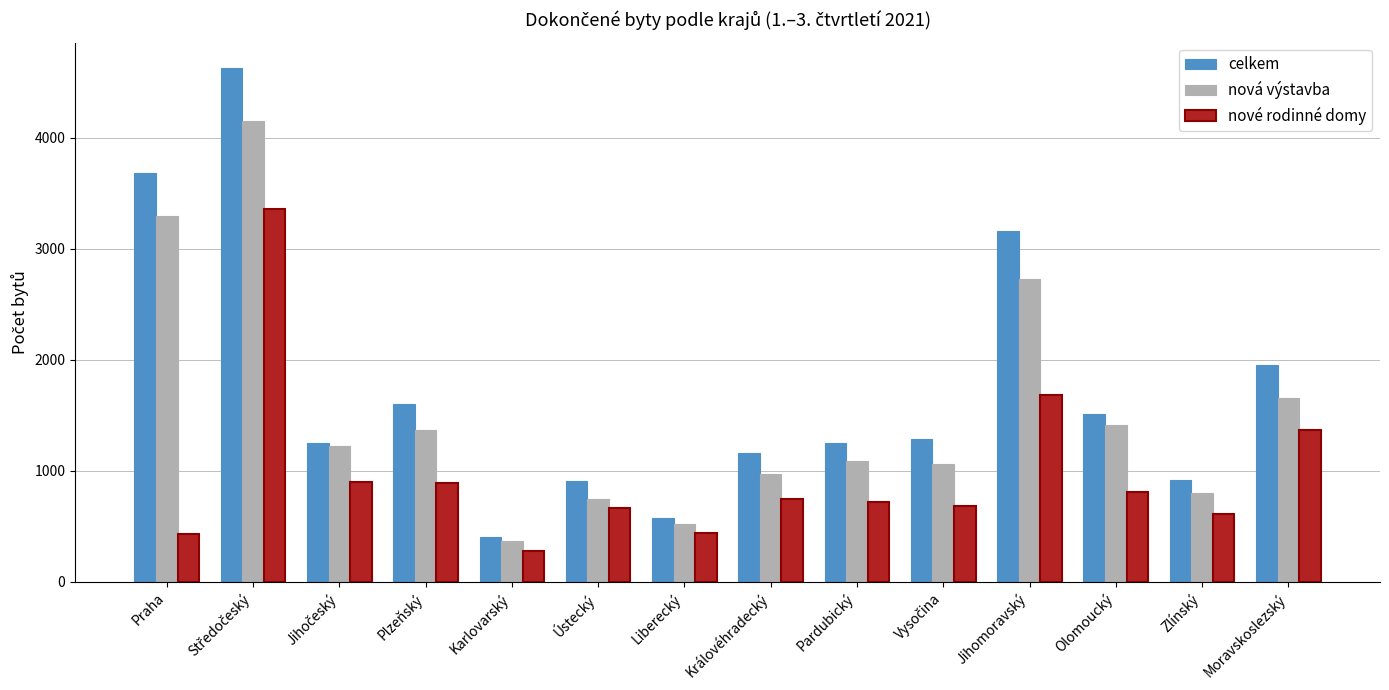

How many groups of bars are there?

14